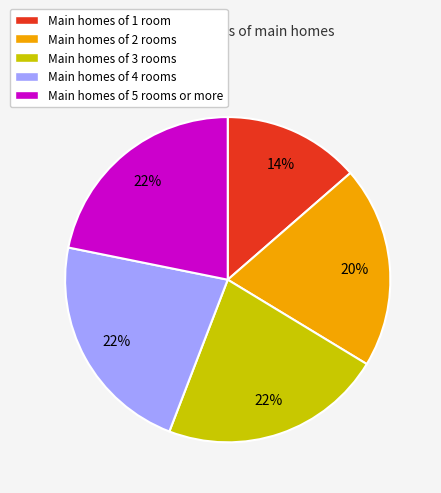

Is it true that Main homes of 2 rooms is 20% of the pie?

True